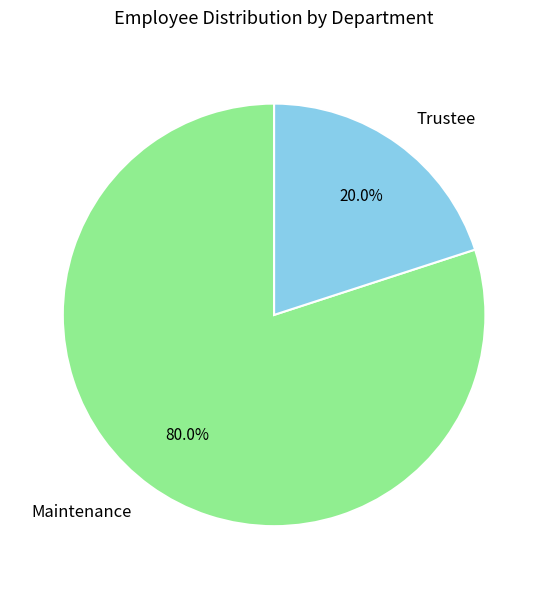

To the nearest percent, what is the difference between the largest and smallest slice percentages?

60%